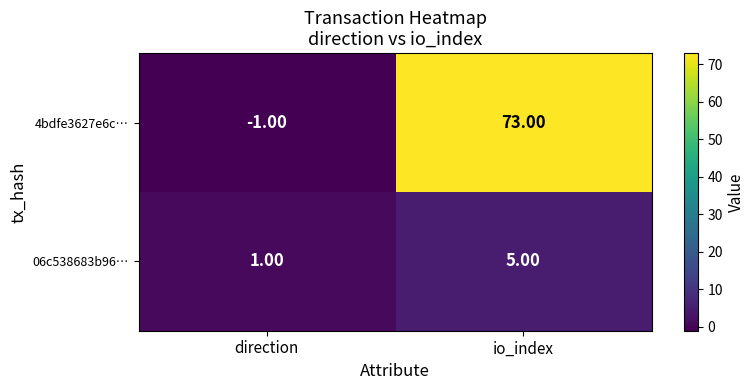

How many categories are shown in the chart?

2